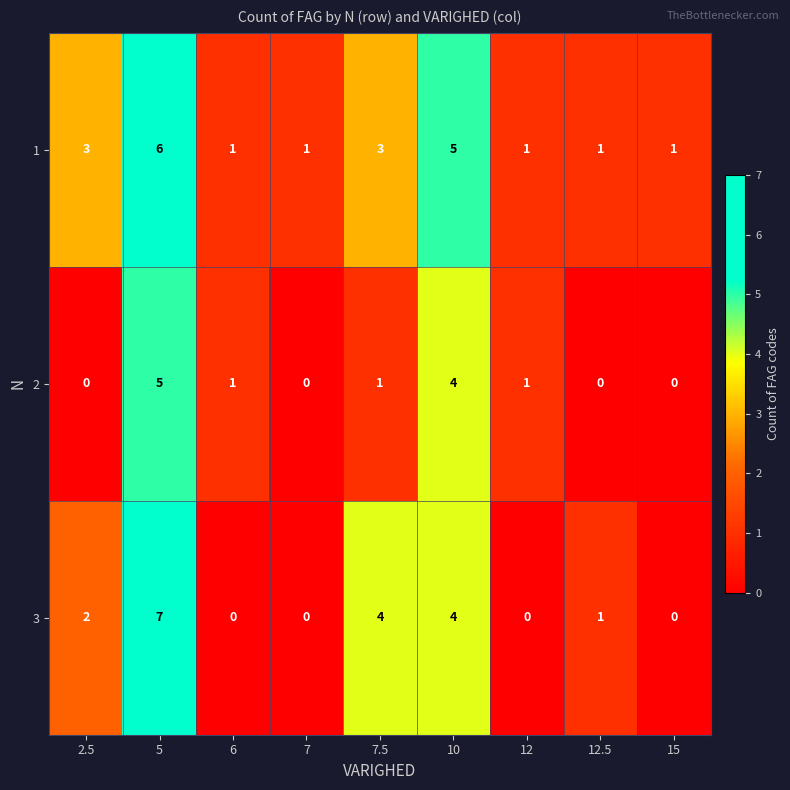

At how many categories does at least one series exceed 2?

4